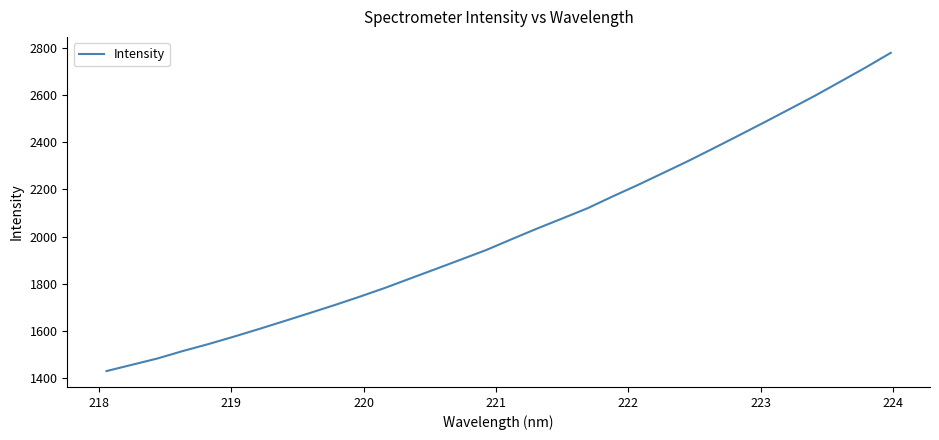

What is the difference between the maximum and minimum values?

1352.0